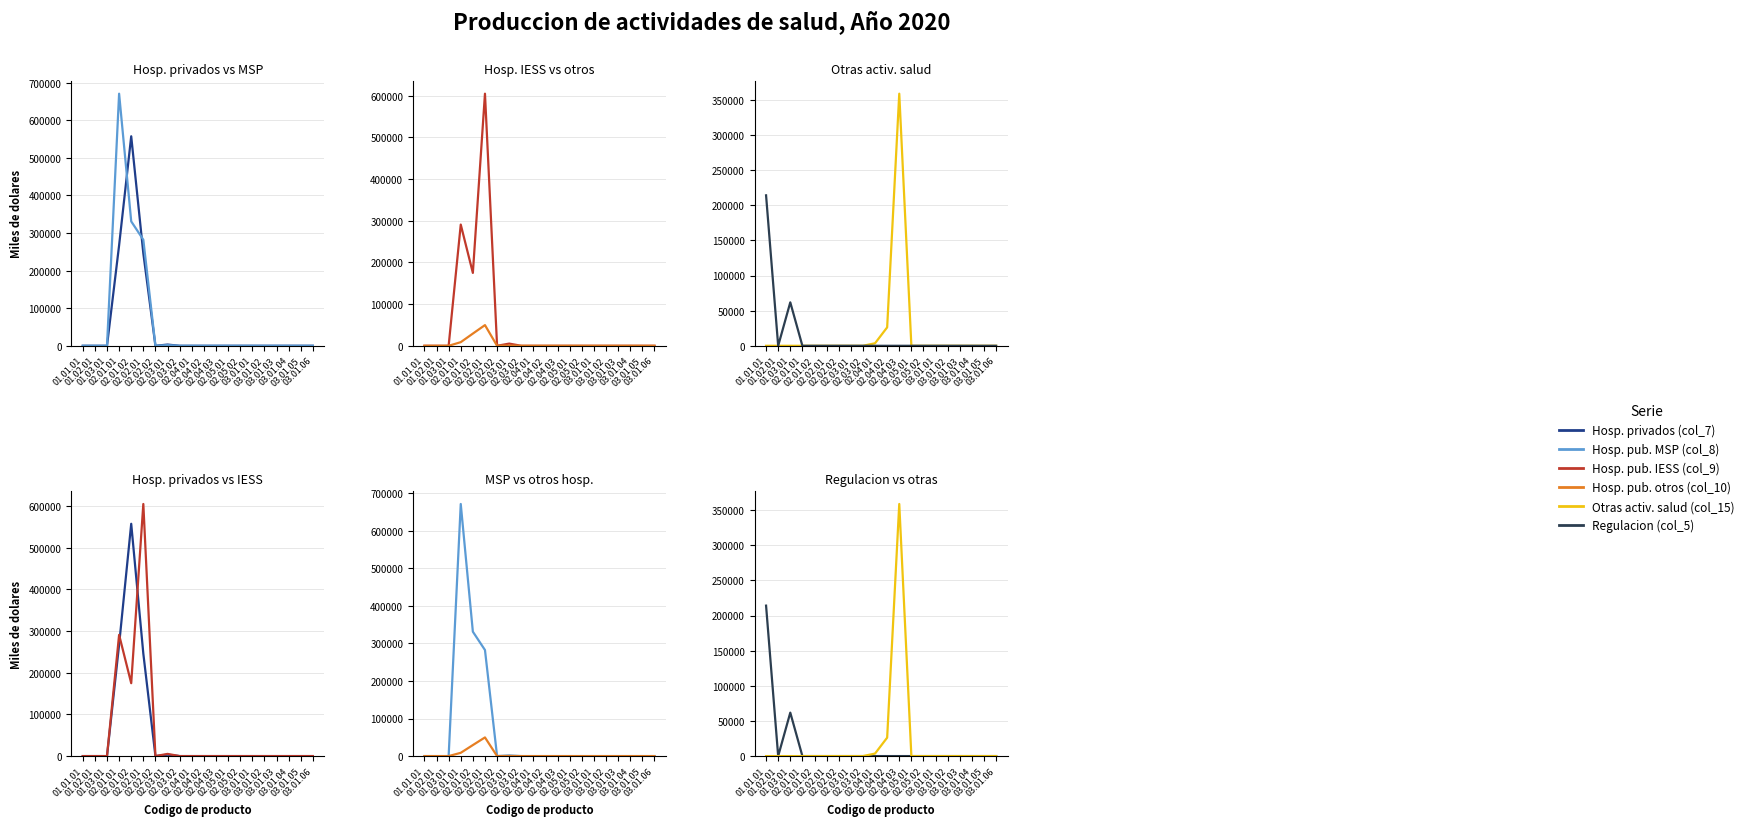

Where is Hosp. pub. IESS (col_9) nearest to the value 302574?

02.01.01